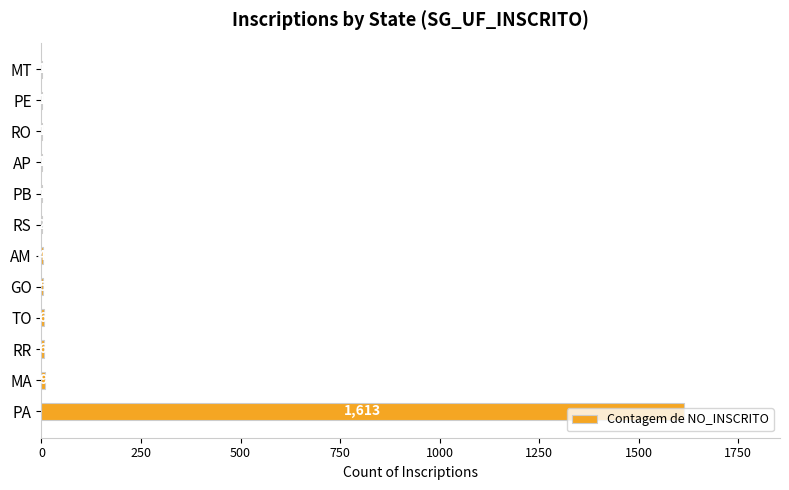

What is the greatest value displayed?

1613